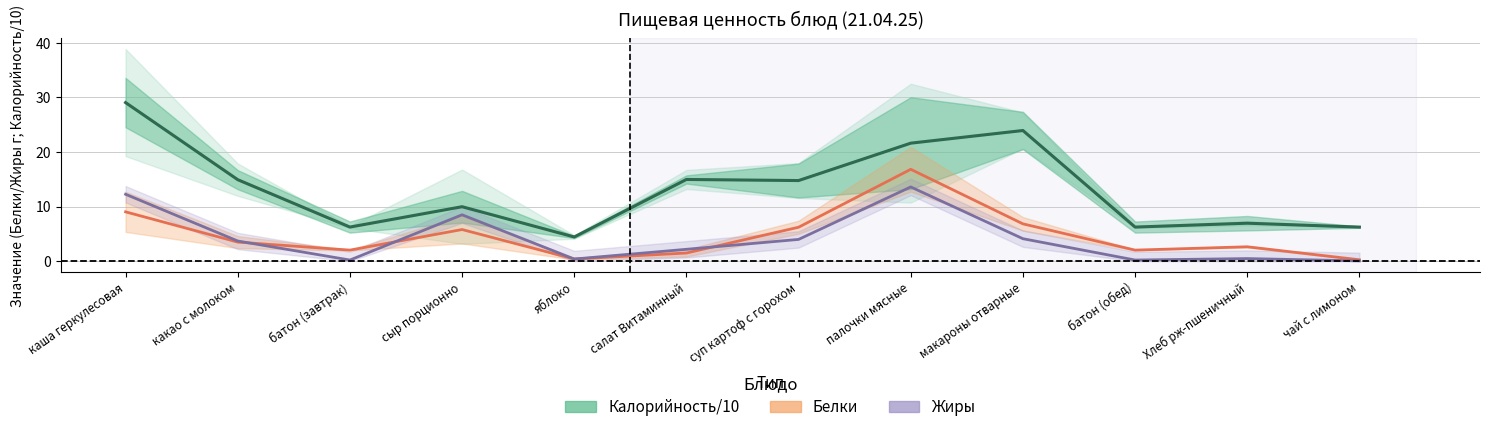

Is it true that Жиры equals 3.0 at салат Витаминный?

False